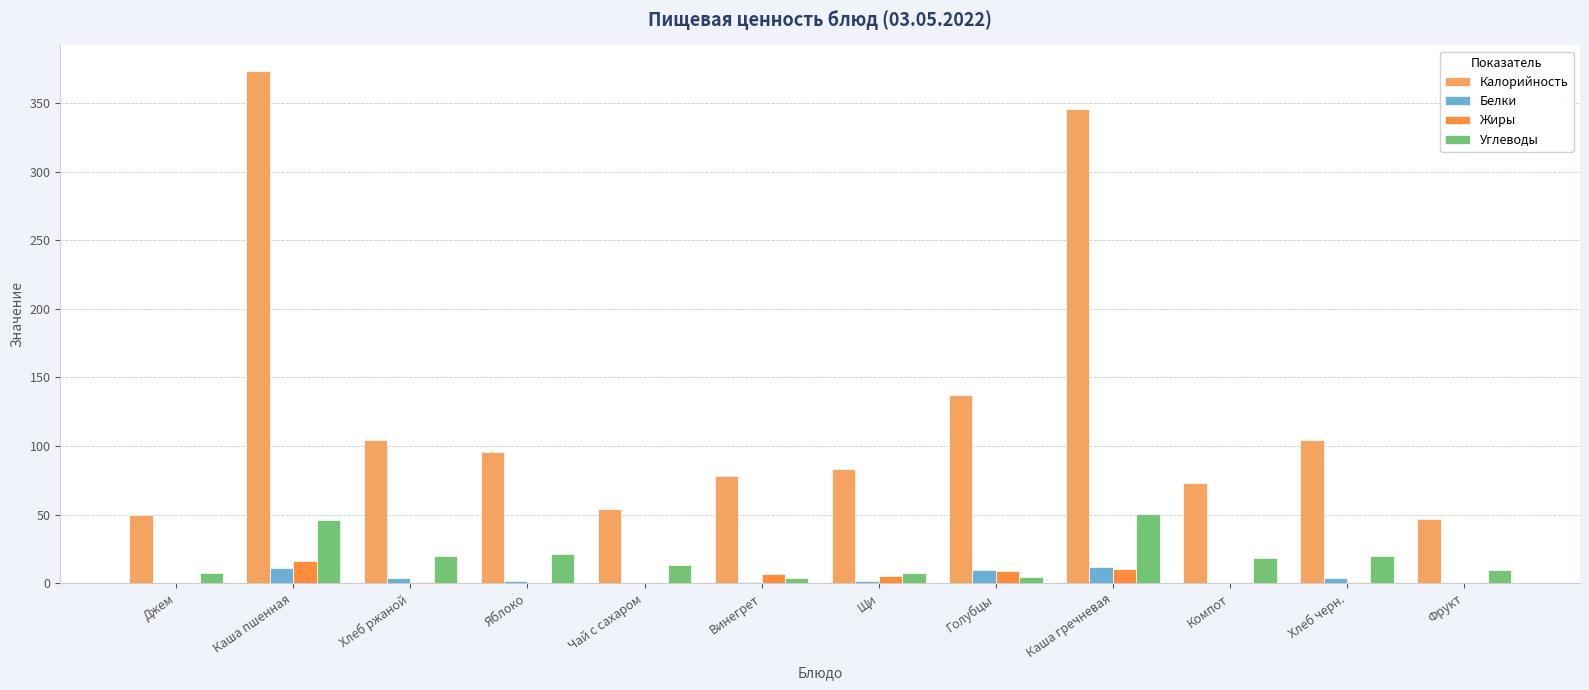

Is it true that Калорийность equals 208.0 at Каша гречневая?

False